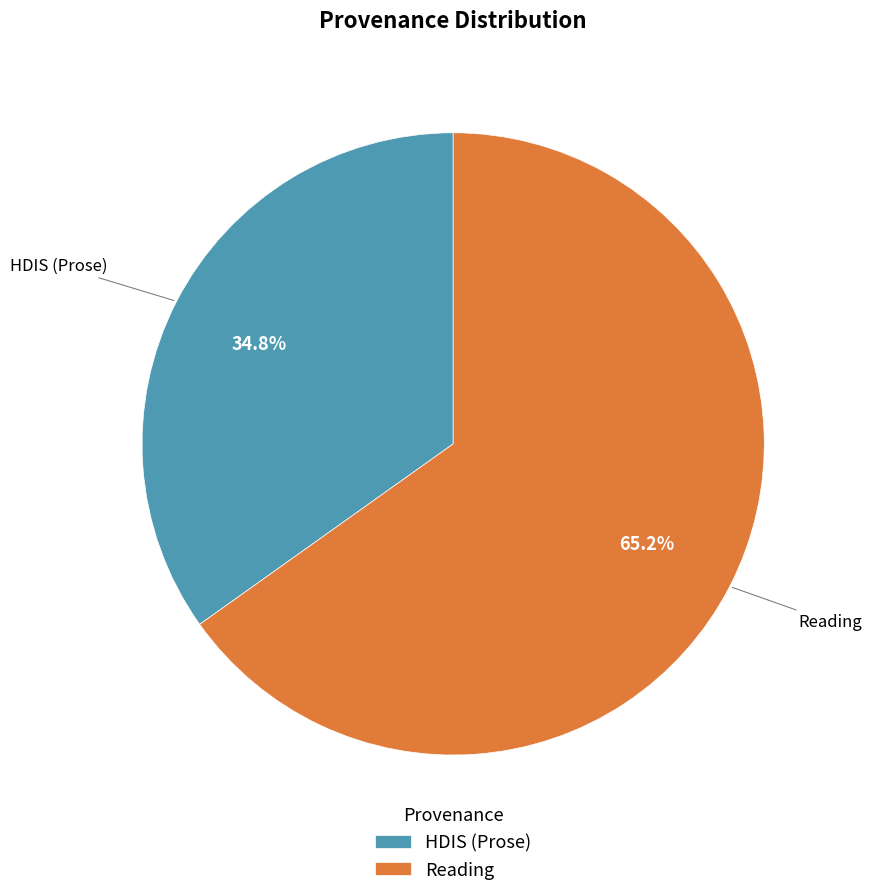

To the nearest percent, what is the average slice percentage?

50%